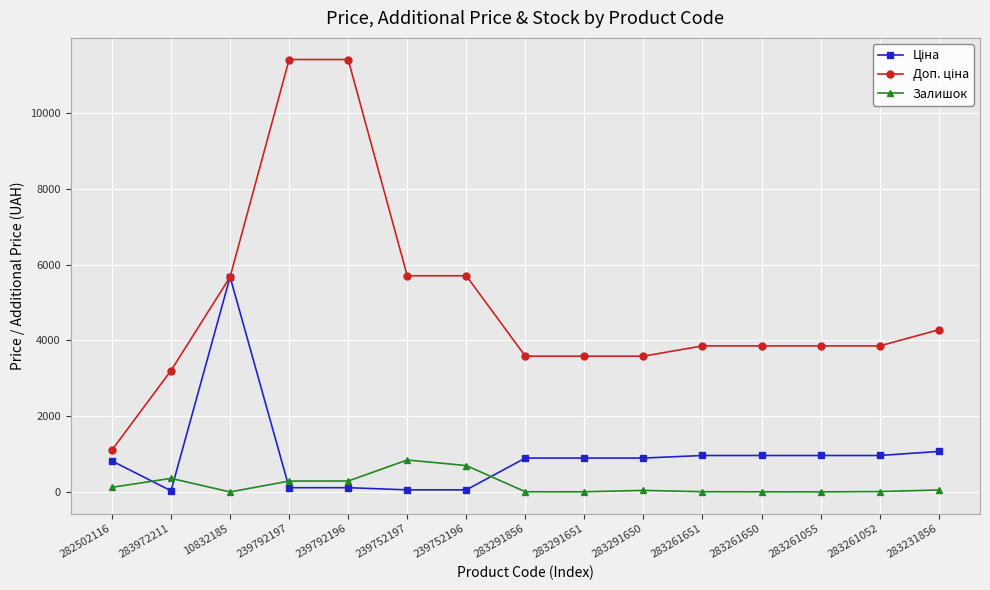

At how many categories does at least one series exceed 6307?

2